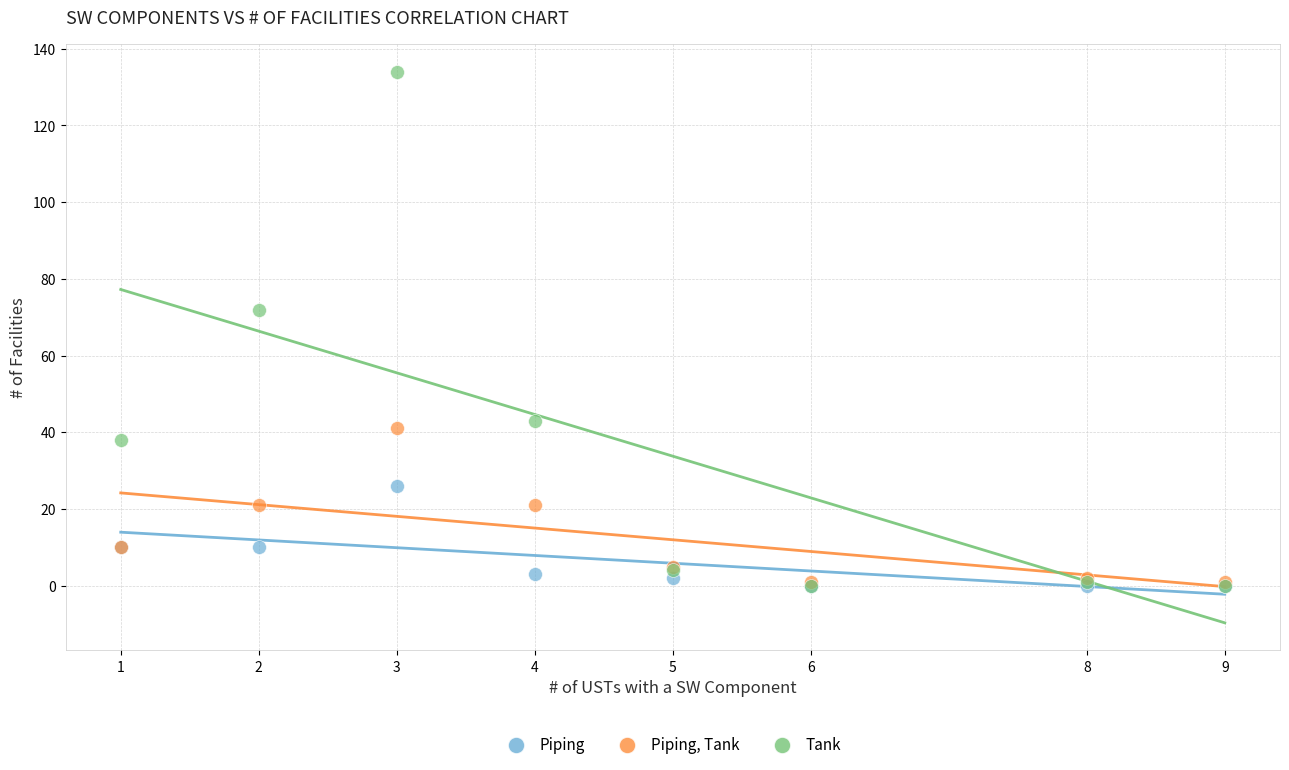

Across all series, what Y value is closest to 67?

72